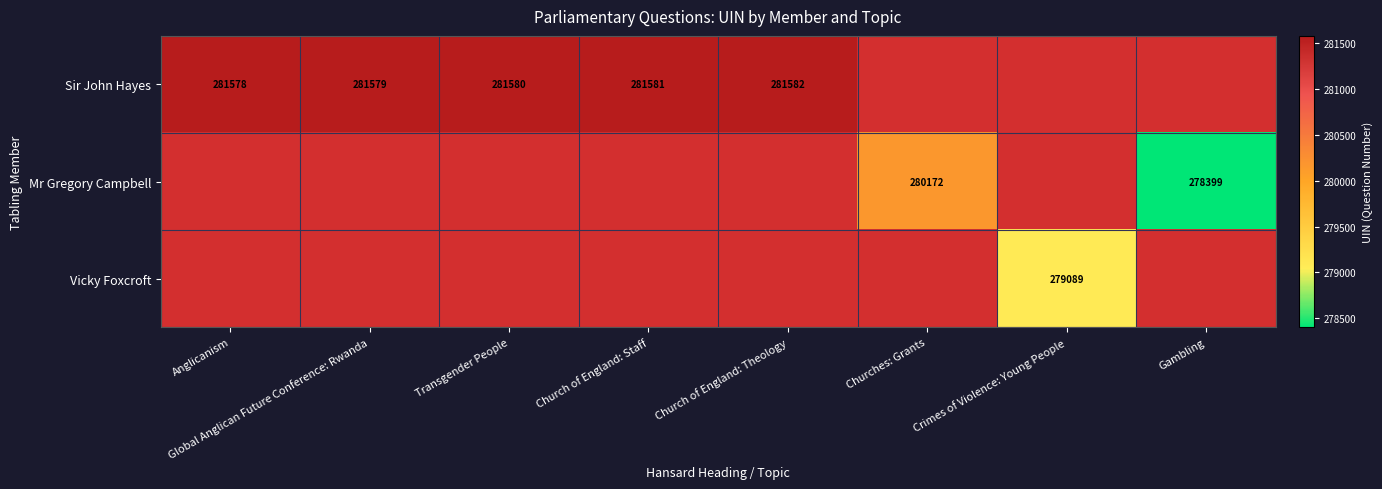

At which category is the sum across all series the highest?

Church of England: Theology